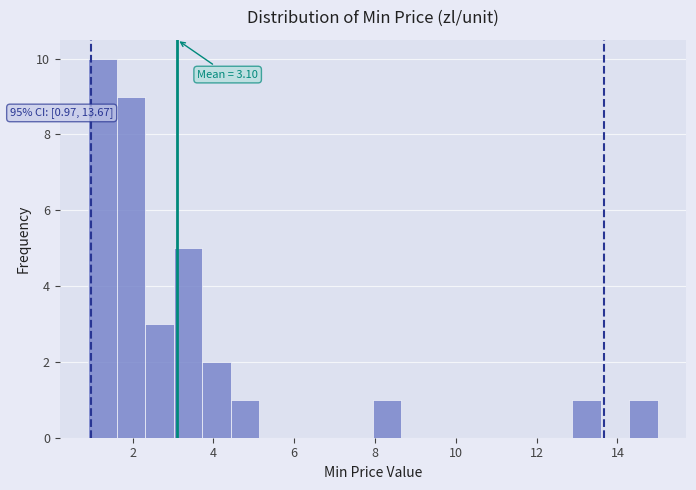

Around what value on the x-axis is the tallest bar? Give the approximate position of its centre, as read against the axis.

1.2